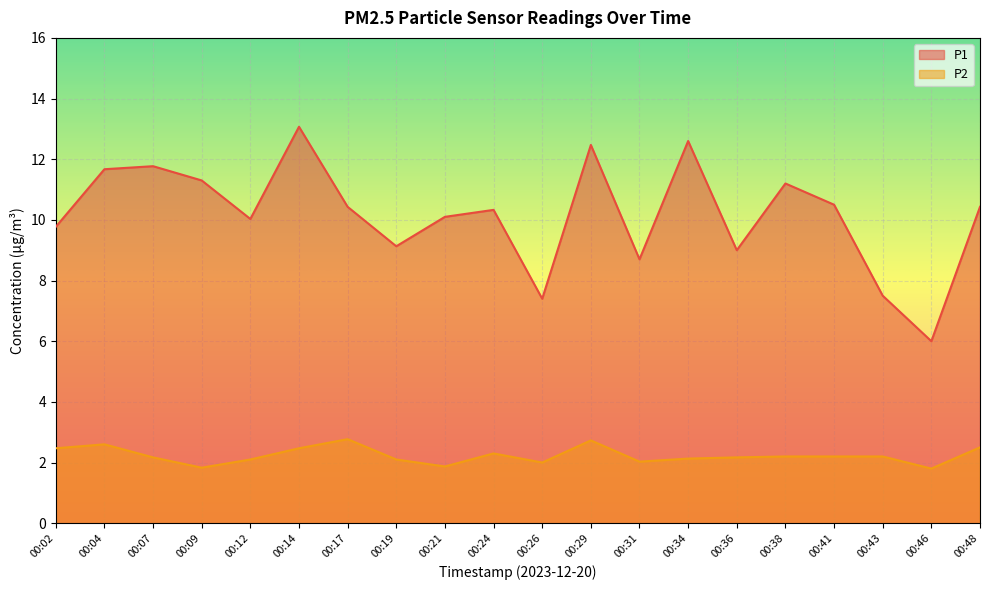

How many values in the P2 series are below 2?

3